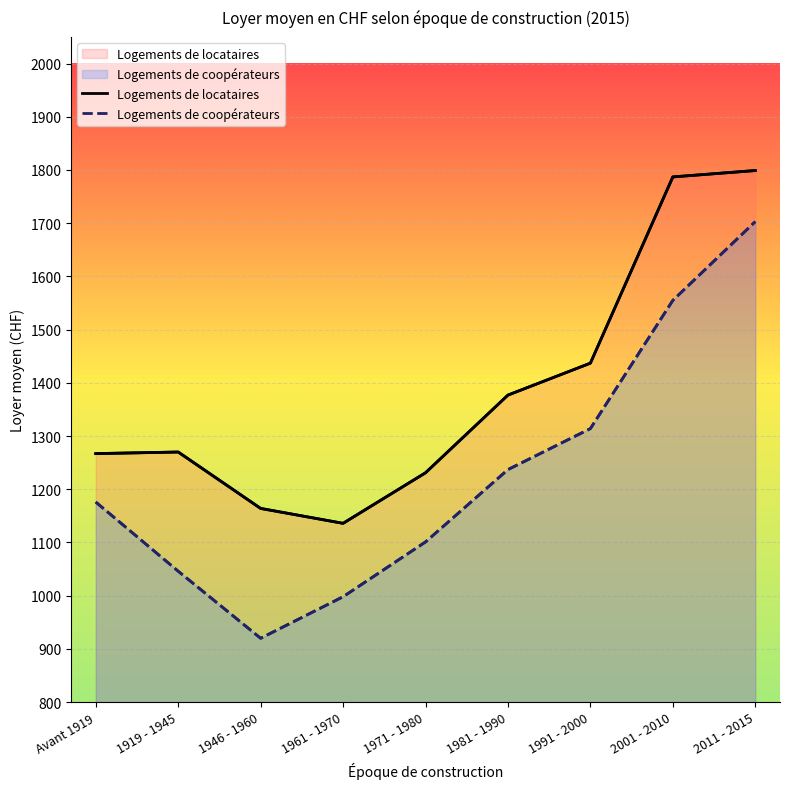

Rank the series by their maximum value, from highest to lowest.

Logements de locataires, Logements de coopérateurs